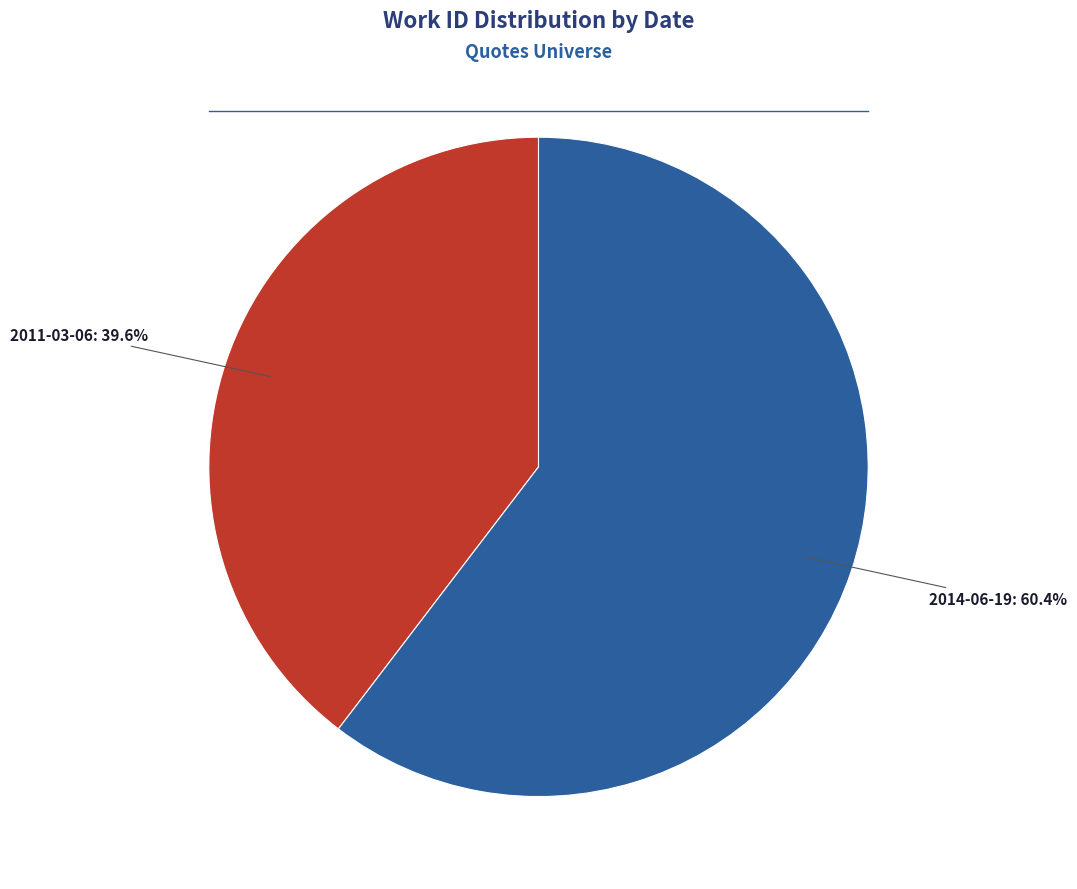

Does 2014-06-19 account for over 50% of the chart?

Yes